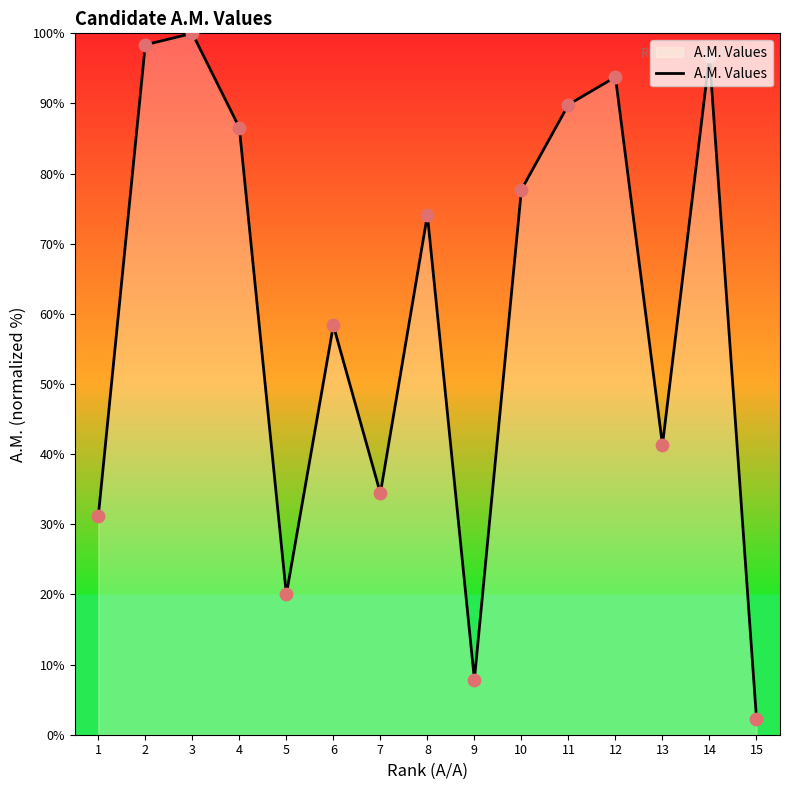

Which has a higher value, 9 or 11?

11